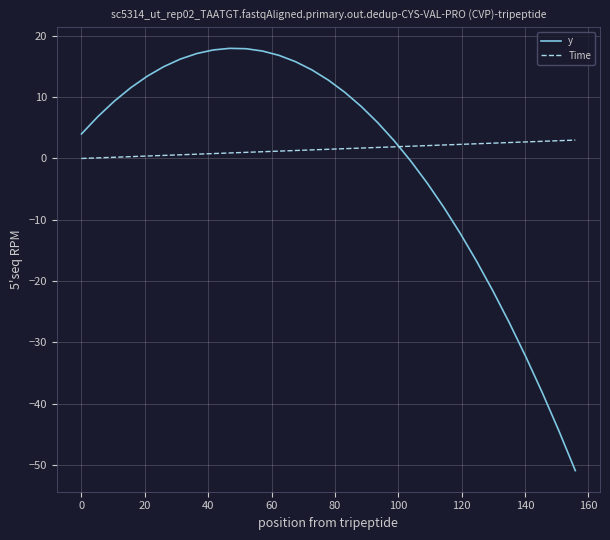

List the series in order of their peak value, lowest first.

Time, y